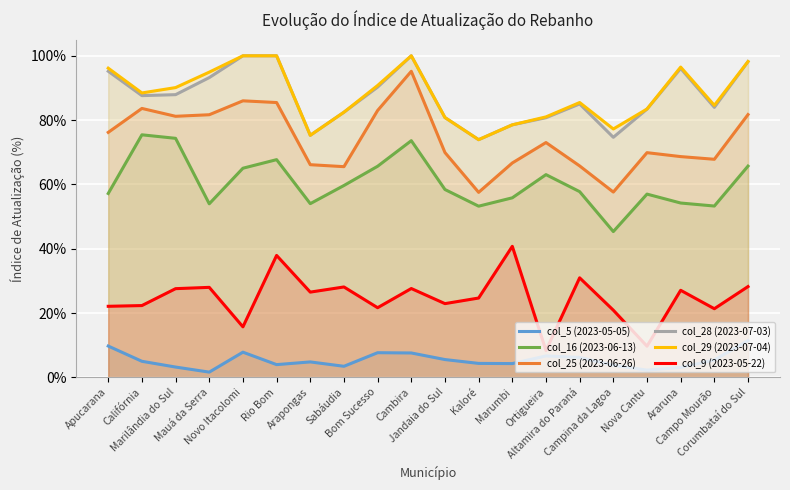

True or false: col_16 (2023-06-13) and col_28 (2023-07-03) intersect in this chart.

False